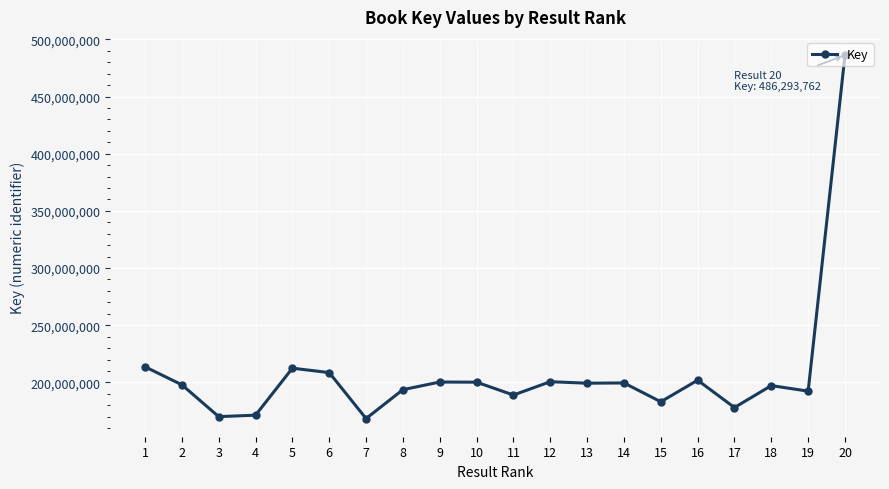

Where does the data first go above 199267983?

1